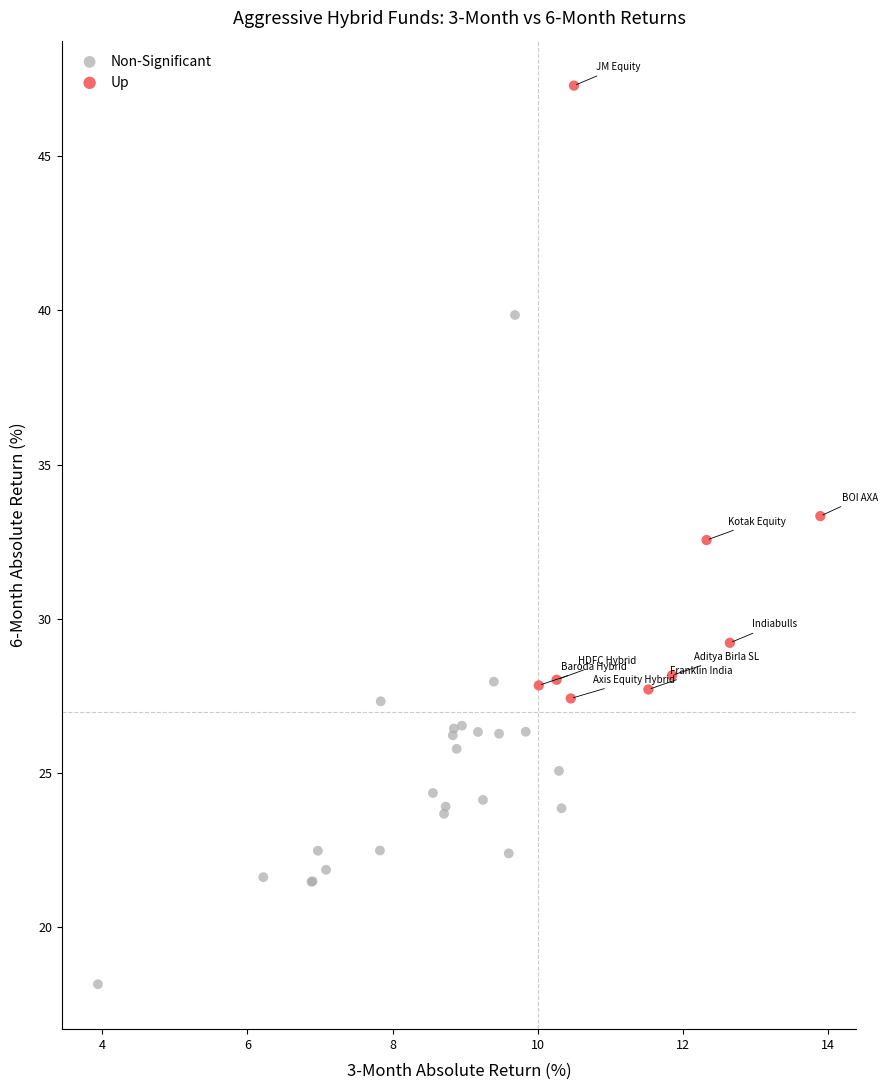

Which series reaches the maximum Y coordinate?

Up